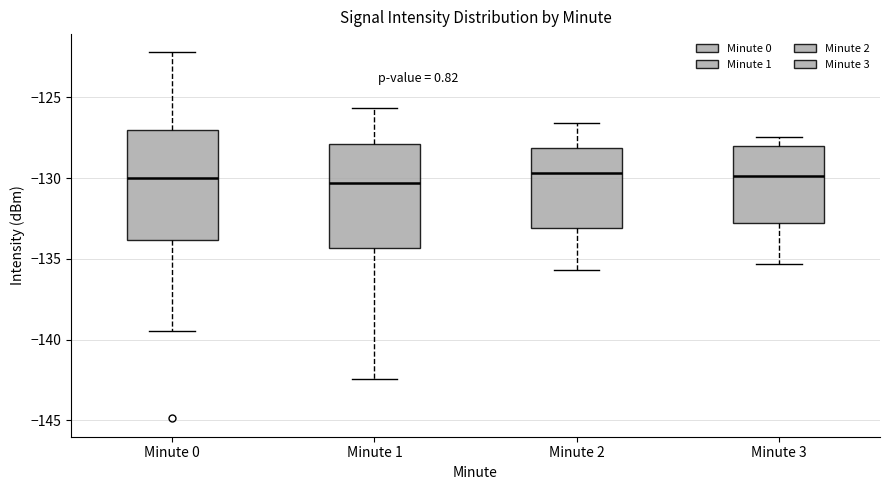

Reading left to right, read every box against the y-axis: the position of its median line, the range the box covers, and the ends of its whiskers. The values are not printed on the chart, so give them approximately, as read against the axis.

Minute 0: median -130.0, box -134.0 to -127.0, whiskers -139.5 to -122.0
Minute 1: median -130.5, box -134.5 to -128.0, whiskers -142.5 to -125.5
Minute 2: median -129.5, box -133.0 to -128.0, whiskers -135.5 to -126.5
Minute 3: median -130.0, box -133.0 to -128.0, whiskers -135.5 to -127.5